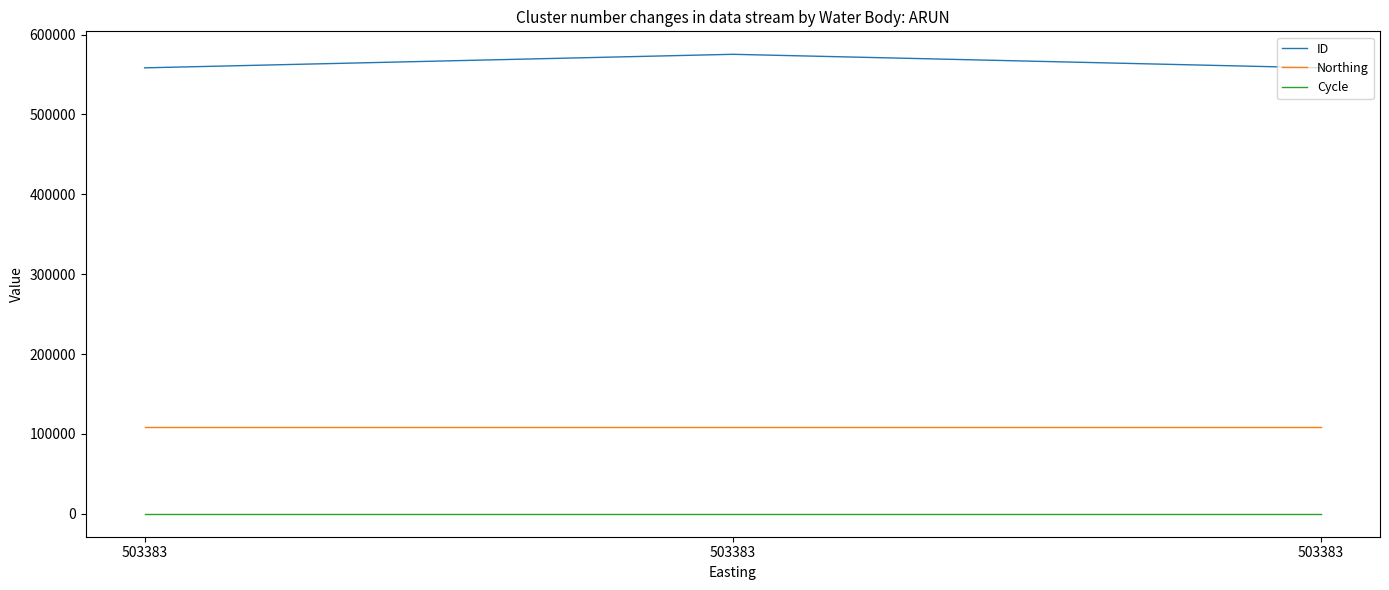

What are all the series names shown in the legend?

ID, Northing, Cycle